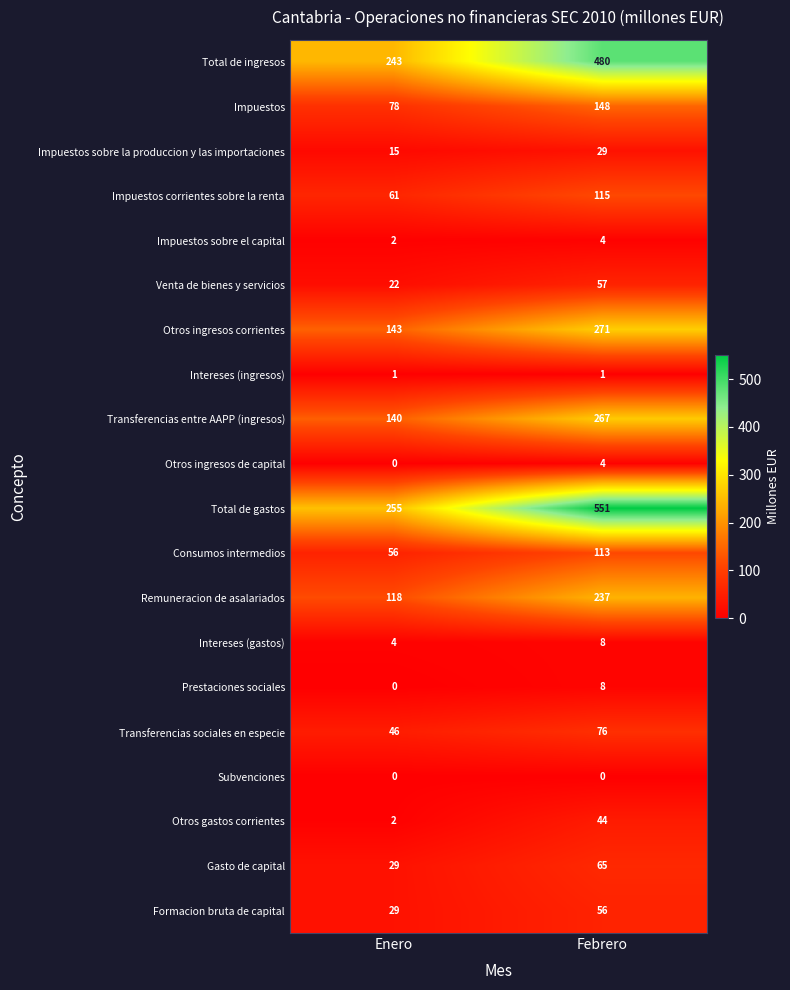

What is the total value across all series at Enero?

1244